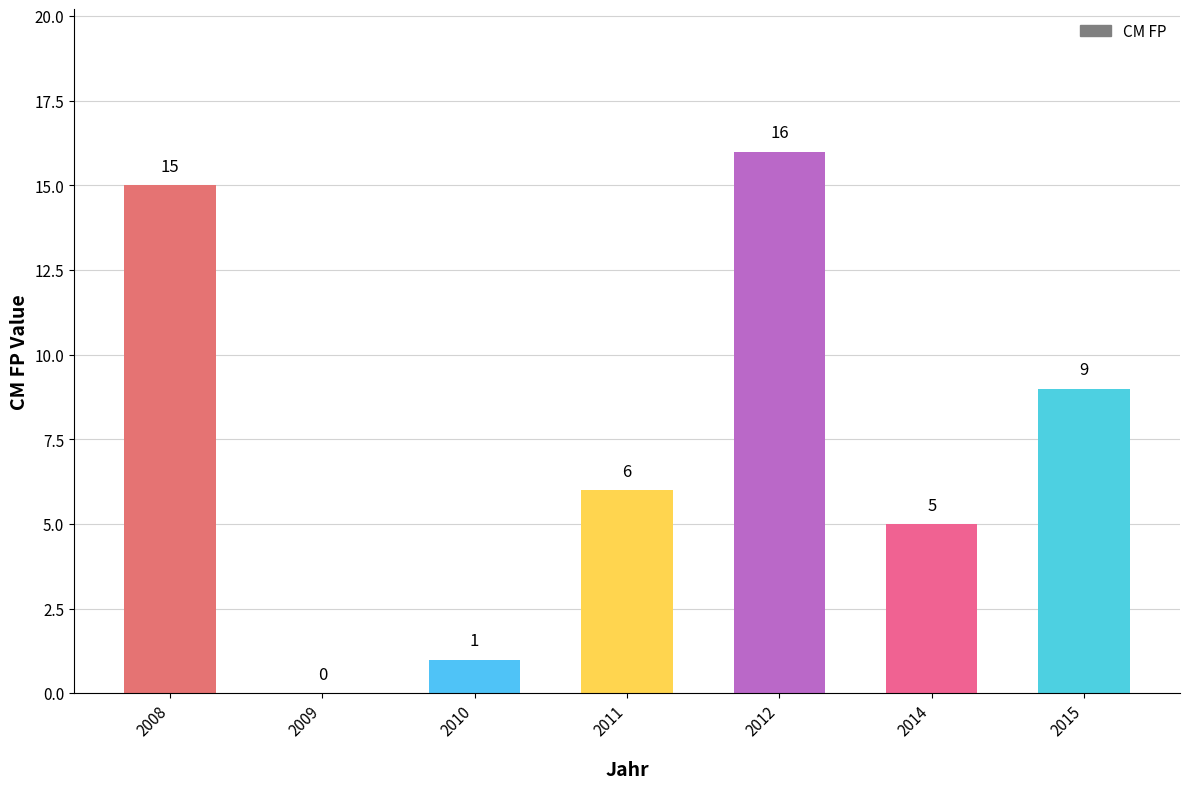

Reading left to right, list all the values displayed in this chart.

2008=15	2009=0	2010=1	2011=6	2012=16	2014=5	2015=9